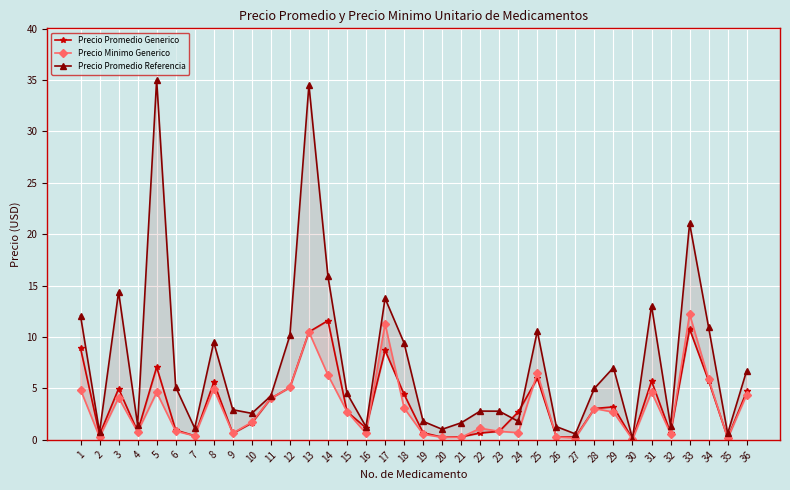

Which label corresponds to the smallest value in the chart?

30